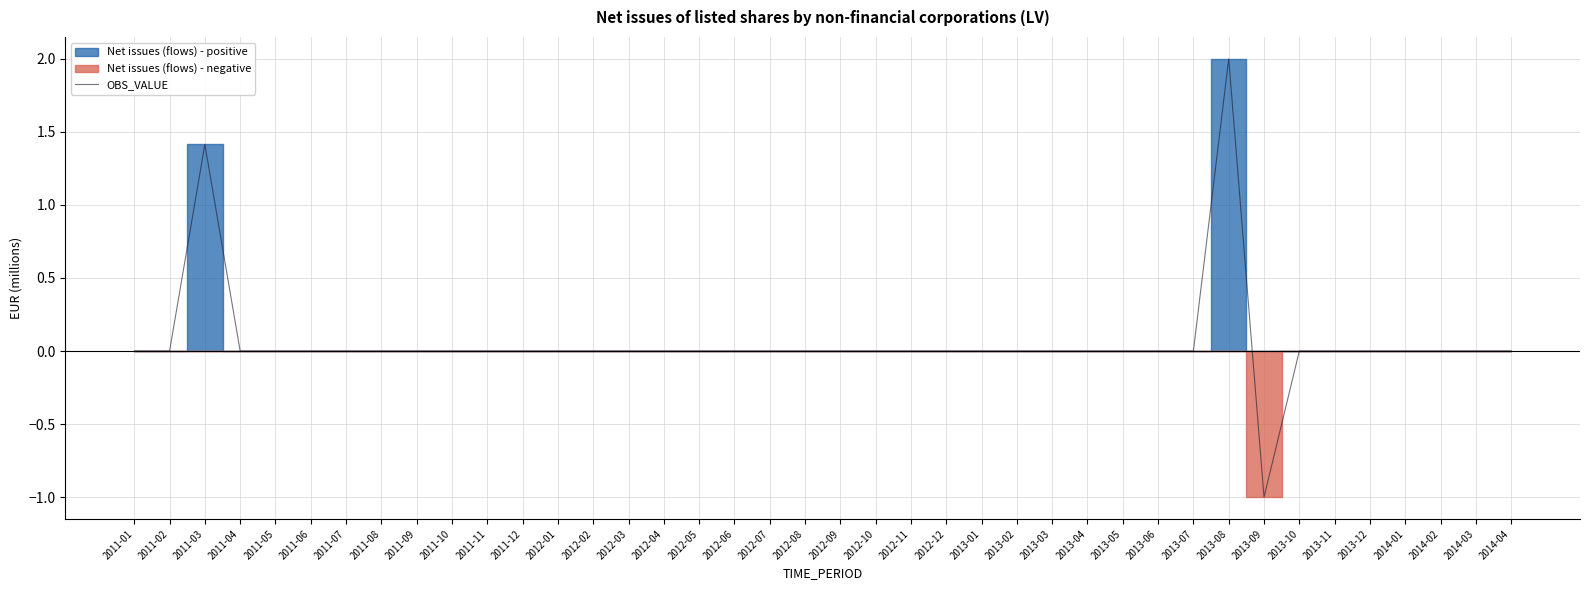

Rank the categories by value from highest to lowest.

2013-08, 2011-03, 2011-01, 2011-02, 2011-04, 2011-05, 2011-06, 2011-07, 2011-08, 2011-09, 2011-10, 2011-11, 2011-12, 2012-01, 2012-02, 2012-03, 2012-04, 2012-05, 2012-06, 2012-07, 2012-08, 2012-09, 2012-10, 2012-11, 2012-12, 2013-01, 2013-02, 2013-03, 2013-04, 2013-05, 2013-06, 2013-07, 2013-10, 2013-11, 2013-12, 2014-01, 2014-02, 2014-03, 2014-04, 2013-09